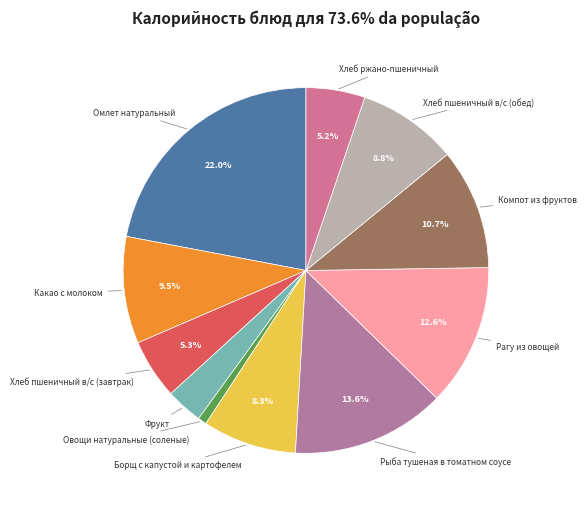

Count the number of slices in the pie.

11